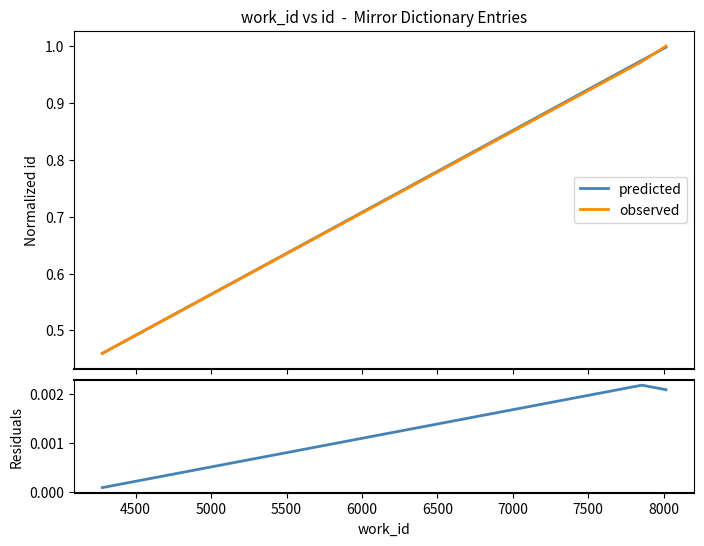

Reading right to left, transcribe all the data shown in this chart.

predicted: 1.0	1.0	0.5
observed: 1.0	1.0	0.5
residuals: 0.0	0.0	0.0